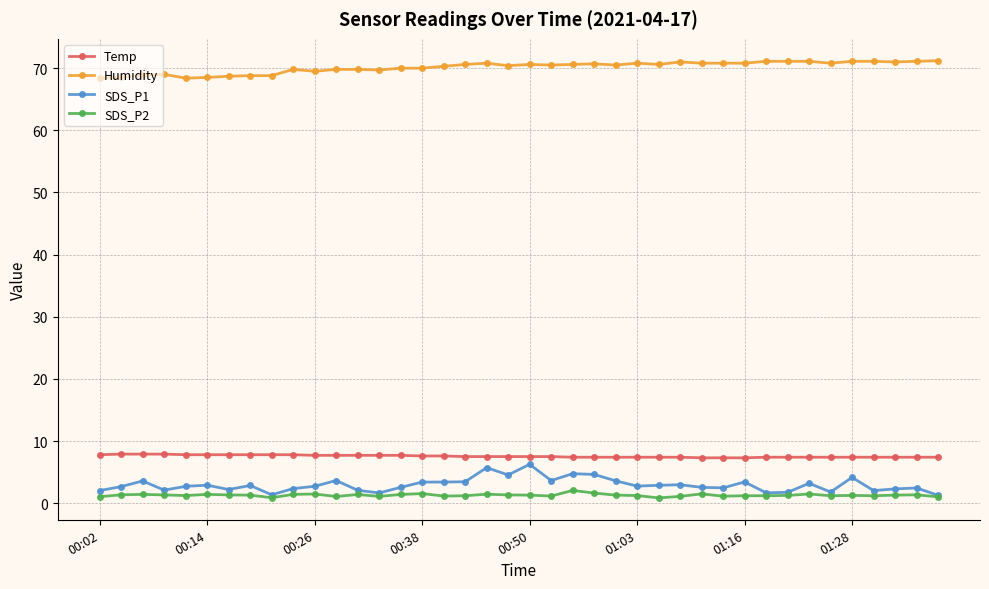

How many lines are shown in the chart?

4